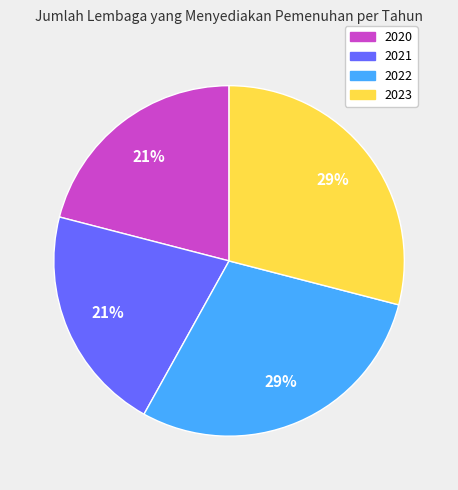

What percentage is the 2022 slice, to the nearest percent?

29%